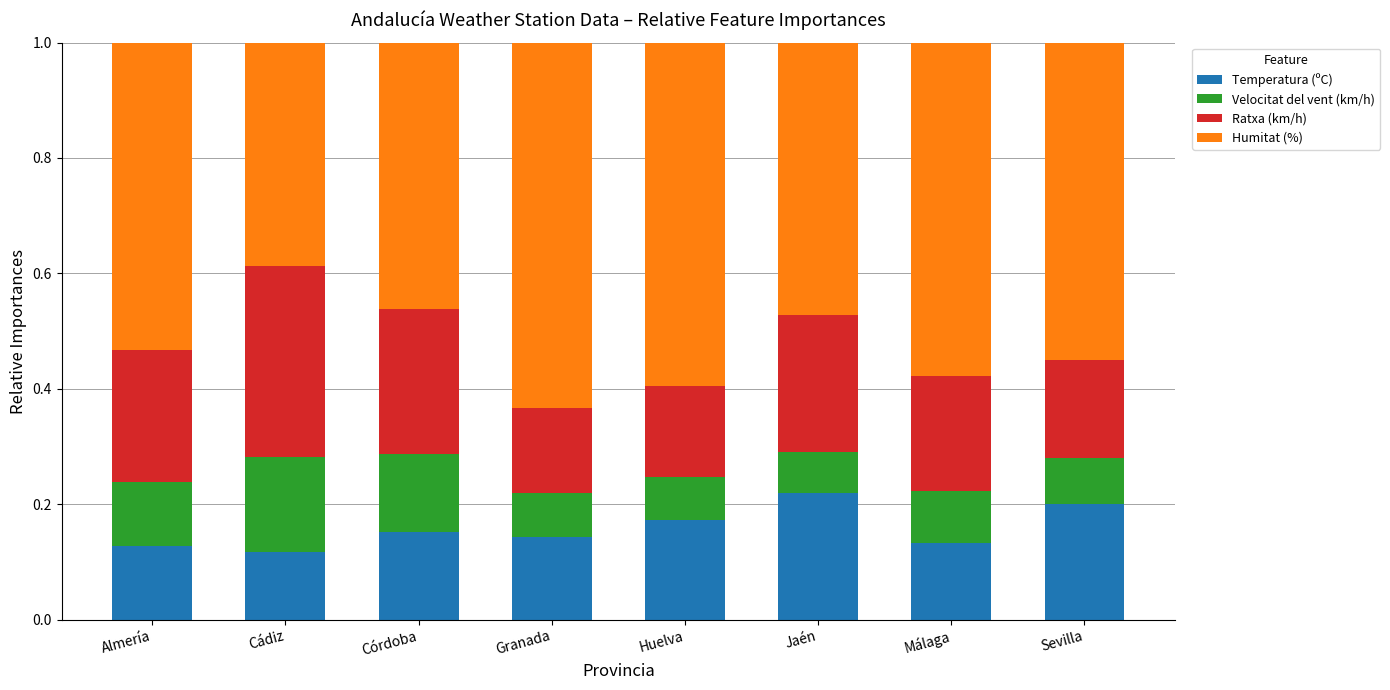

What are all the series names shown in the legend?

Temperatura (ºC), Velocitat del vent (km/h), Ratxa (km/h), Humitat (%)